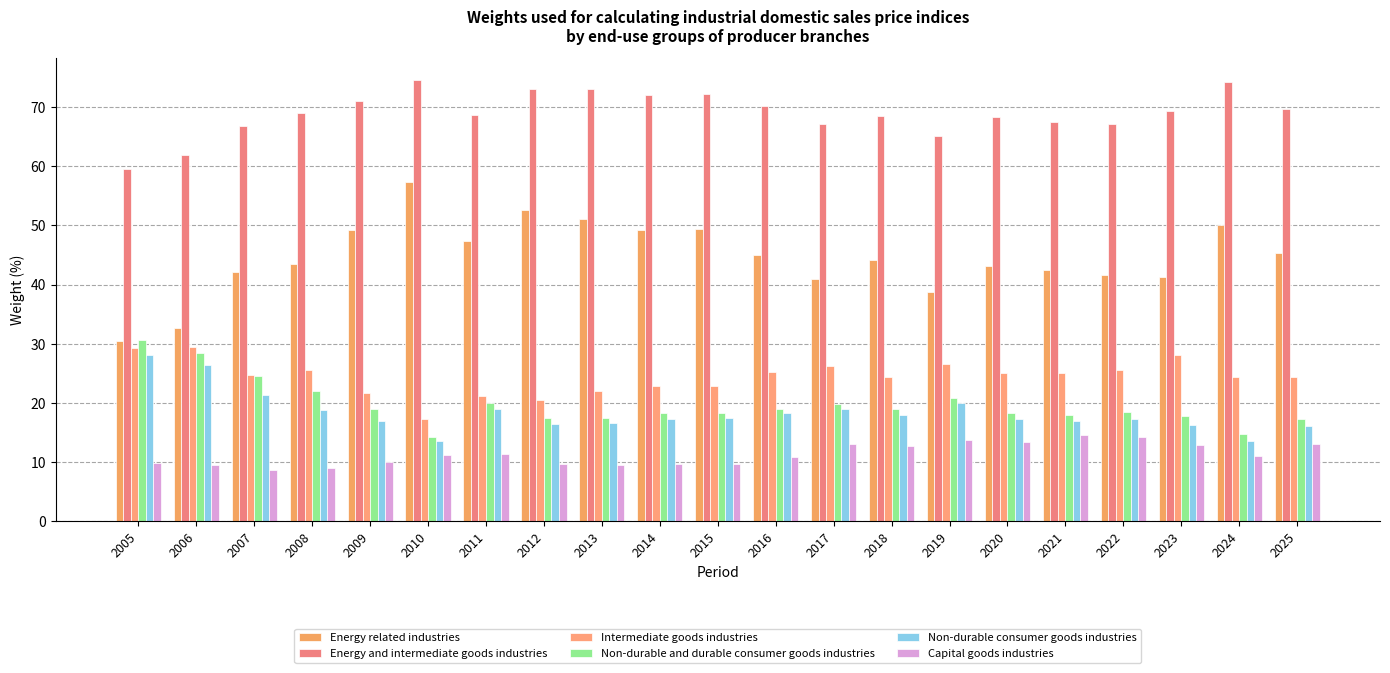

Is it true that Intermediate goods industries equals 11.6 at 2011?

False